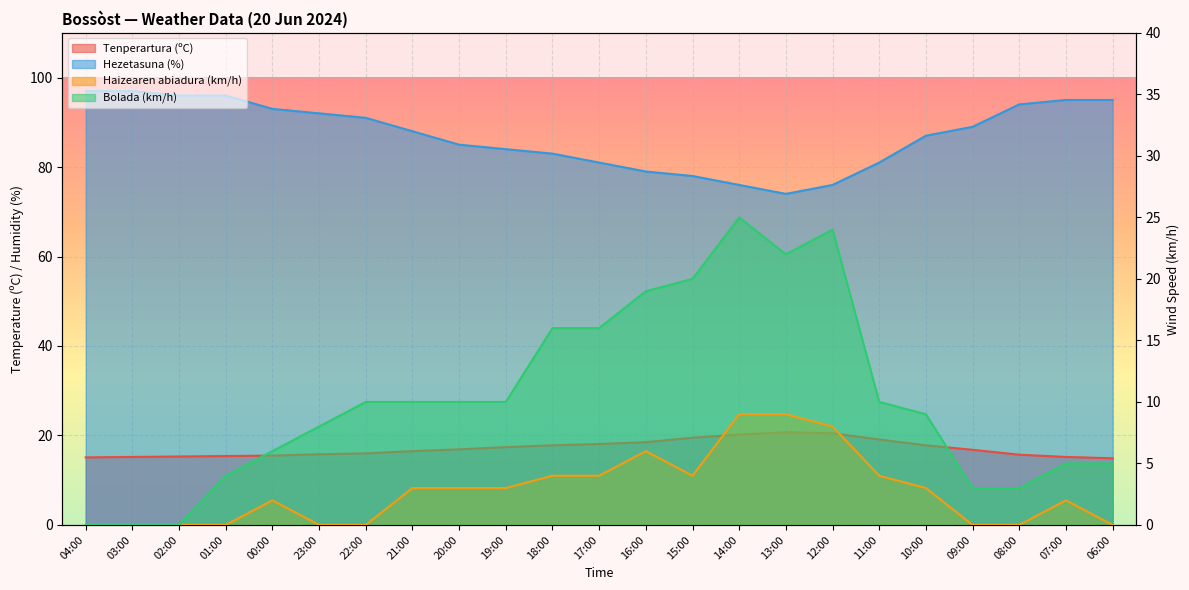

Reading right to left, transcribe all the data shown in this chart.

Tenperartura (ºC): 06:00=14.9	07:00=15.2	08:00=15.7	09:00=16.8	10:00=17.8	11:00=19.1	12:00=20.5	13:00=20.7	14:00=20.2	15:00=19.5	16:00=18.5	17:00=18.1	18:00=17.8	19:00=17.4	20:00=16.9	21:00=16.5	22:00=16.0	23:00=15.8	00:00=15.5	01:00=15.4	02:00=15.3	03:00=15.2	04:00=15.1
Hezetasuna (%): 06:00=95.0	07:00=95.0	08:00=94.0	09:00=89.0	10:00=87.0	11:00=81.0	12:00=76.0	13:00=74.0	14:00=76.0	15:00=78.0	16:00=79.0	17:00=81.0	18:00=83.0	19:00=84.0	20:00=85.0	21:00=88.0	22:00=91.0	23:00=92.0	00:00=93.0	01:00=96.0	02:00=96.0	03:00=97.0	04:00=97.0
Haizearen abiadura (km/h): 06:00=0.0	07:00=2.0	08:00=0.0	09:00=0.0	10:00=3.0	11:00=4.0	12:00=8.0	13:00=9.0	14:00=9.0	15:00=4.0	16:00=6.0	17:00=4.0	18:00=4.0	19:00=3.0	20:00=3.0	21:00=3.0	22:00=0.0	23:00=0.0	00:00=2.0	01:00=0.0	02:00=0.0	03:00=0.0	04:00=0.0
Bolada (km/h): 06:00=5.0	07:00=5.0	08:00=3.0	09:00=3.0	10:00=9.0	11:00=10.0	12:00=24.0	13:00=22.0	14:00=25.0	15:00=20.0	16:00=19.0	17:00=16.0	18:00=16.0	19:00=10.0	20:00=10.0	21:00=10.0	22:00=10.0	23:00=8.0	00:00=6.0	01:00=4.0	02:00=0.0	03:00=0.0	04:00=0.0